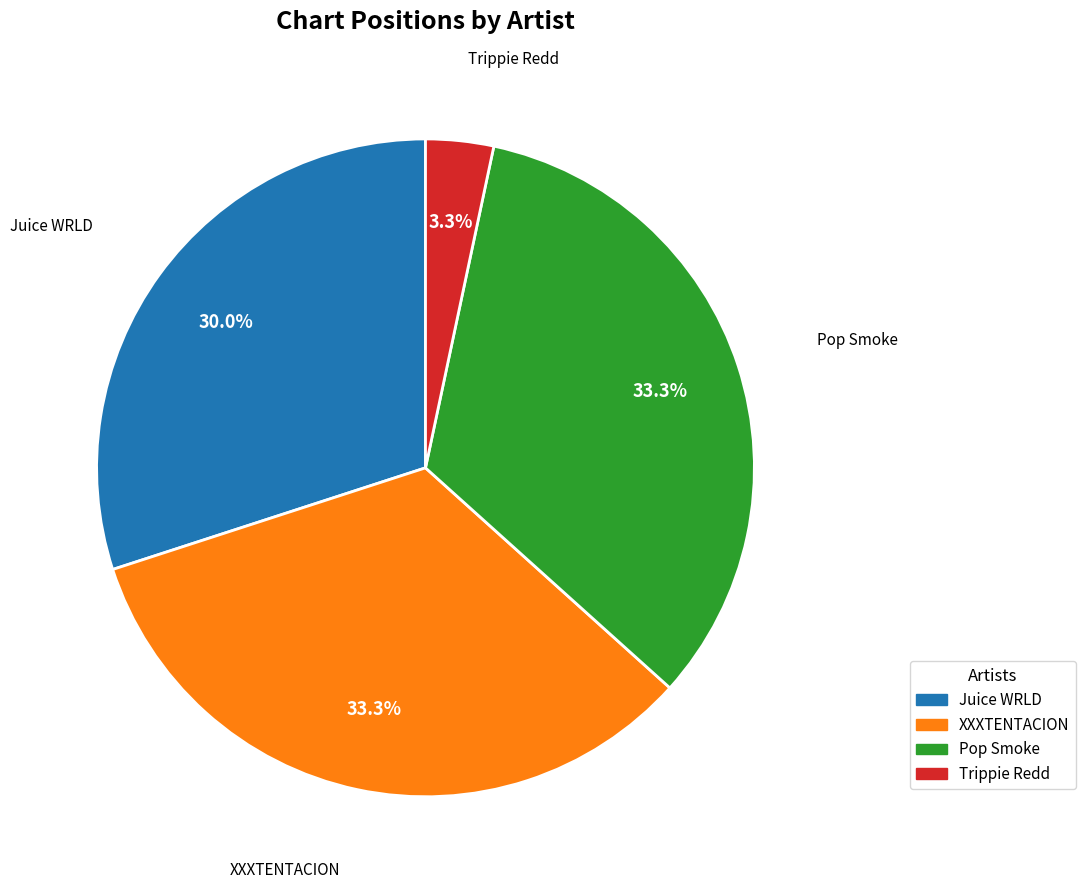

True or false: Trippie Redd accounts for 10% of the total.

False